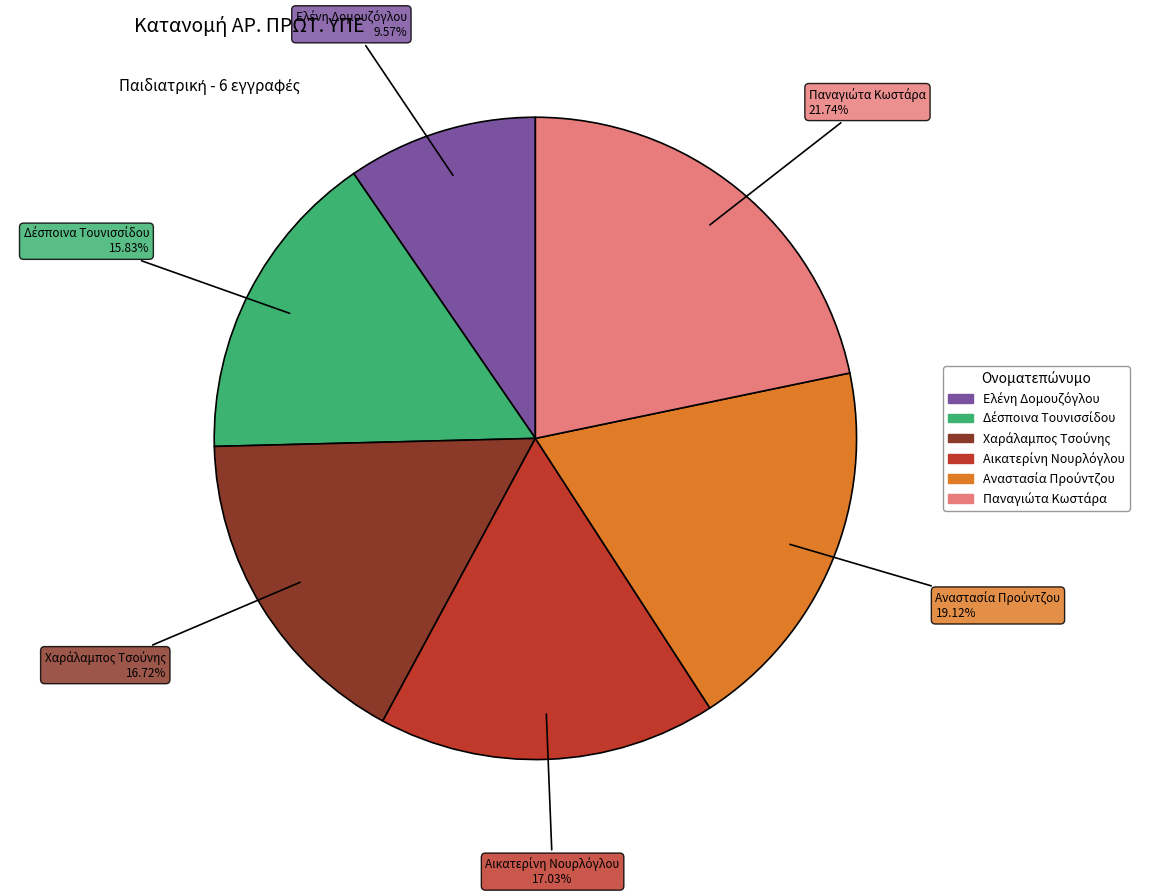

Does any single category account for the majority?

No